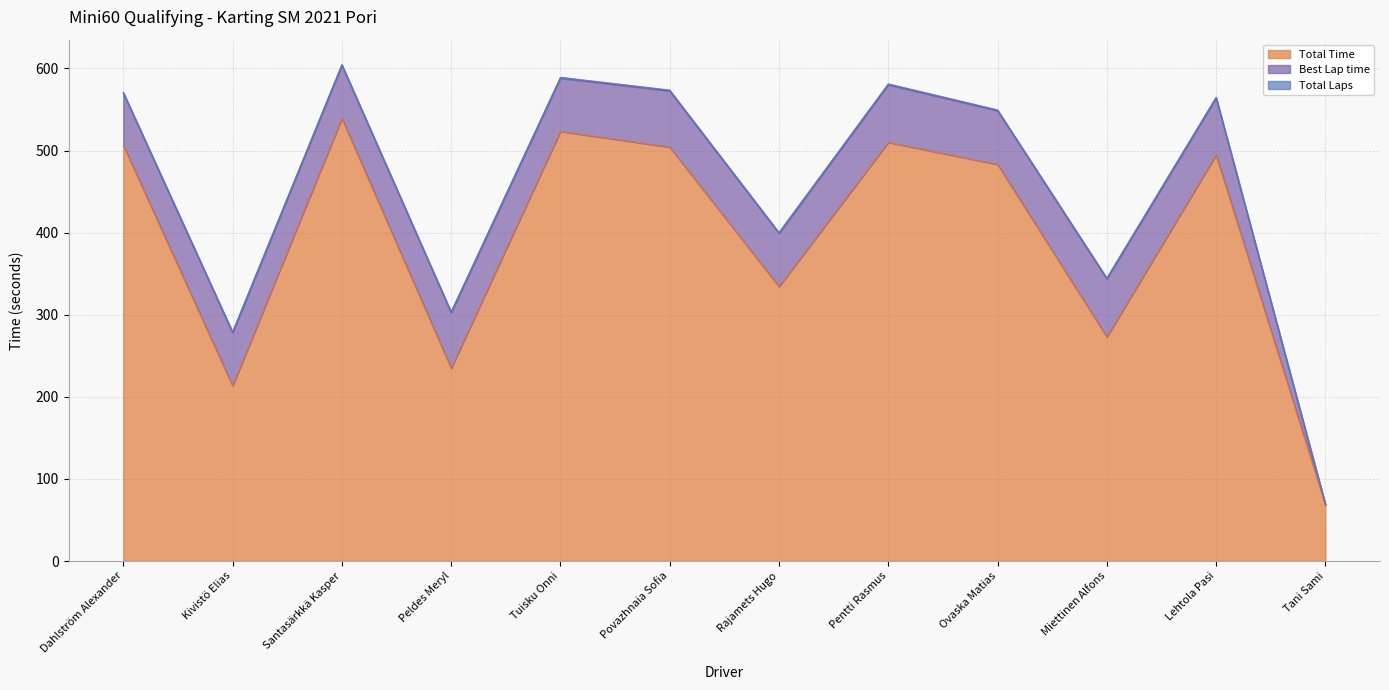

At which category does the chart reach its minimum across all series?

Tani Sami